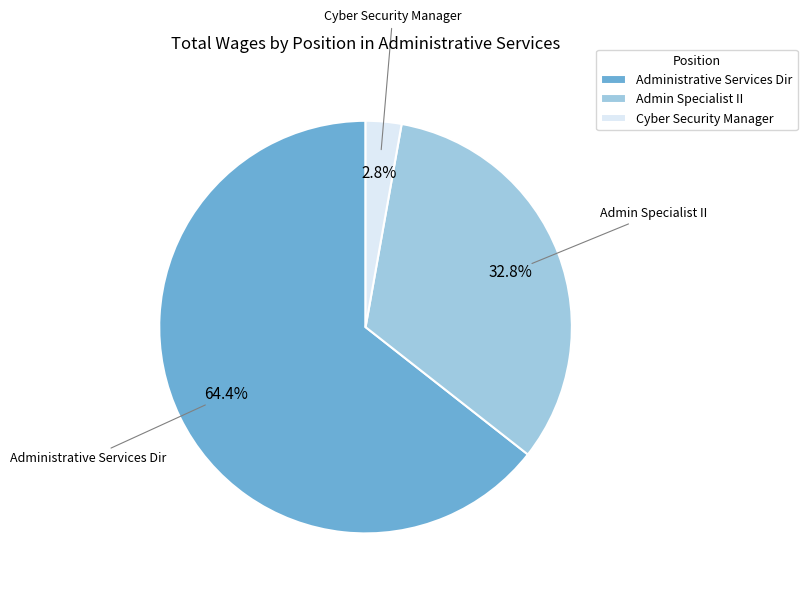

Is it true that Admin Specialist II is 33% of the pie?

True